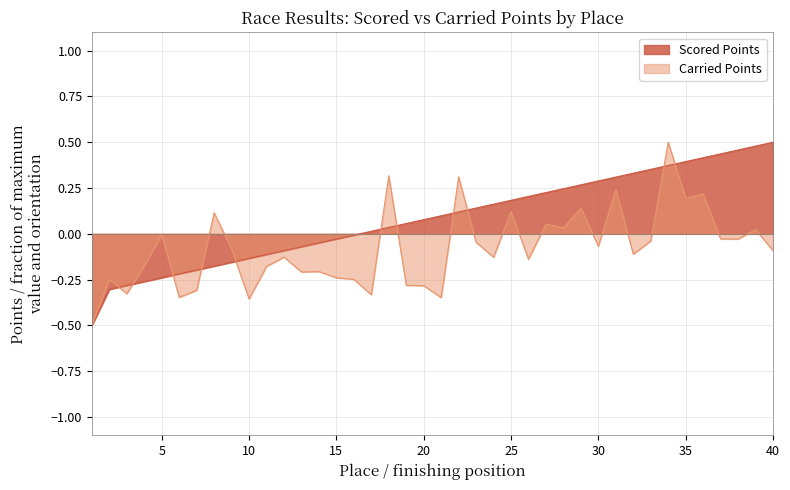

How many values in the Scored Points series exceed 0?

24